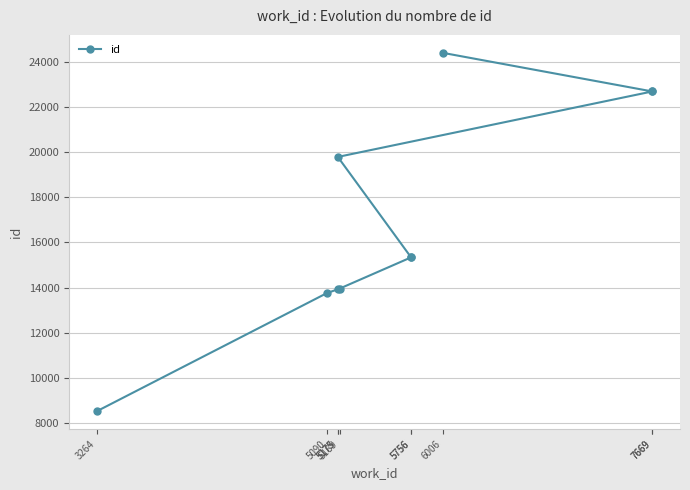

How many distinct data groups are displayed?

1